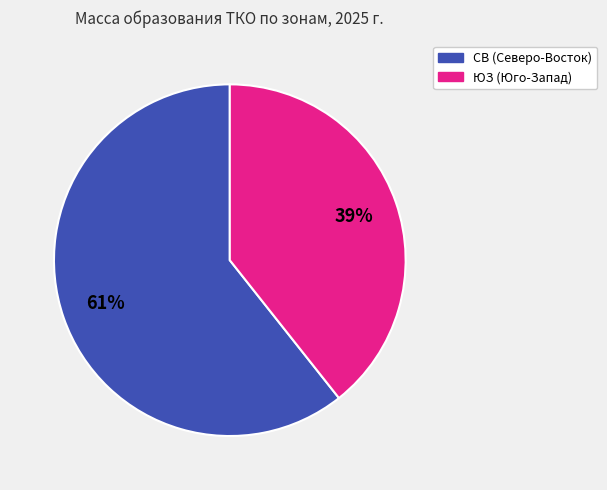

Is there any slice that represents more than half of the pie?

Yes